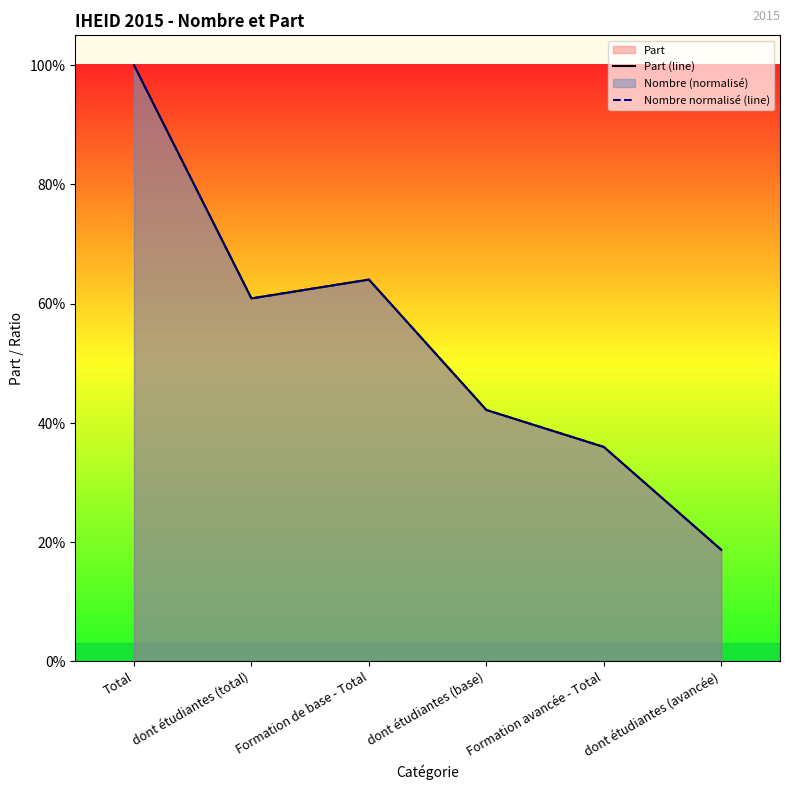

Is it true that Nombre normalisé (line) equals 0.3 at dont étudiantes (total)?

False